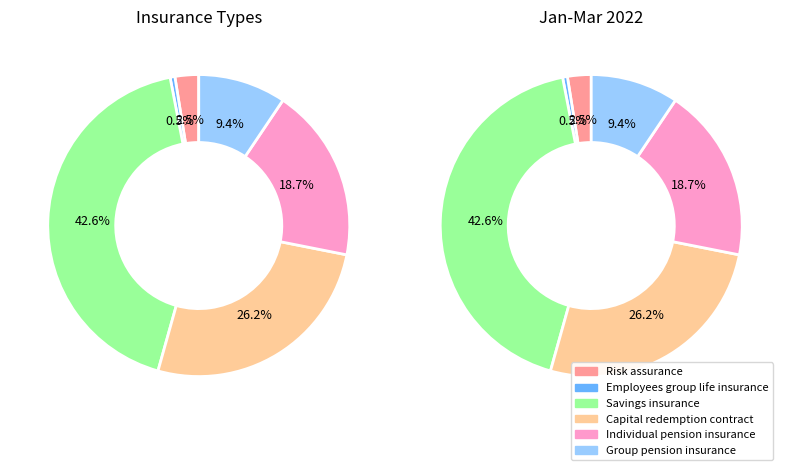

Does Risk assurance represent more than half of the total?

No